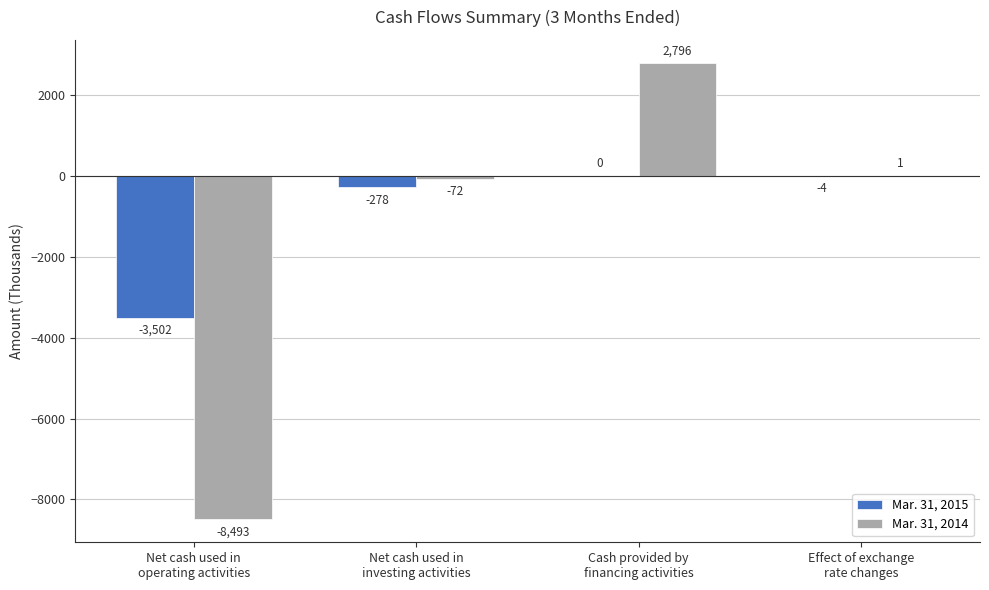

How many values in the Mar. 31, 2015 series exceed -4?

1